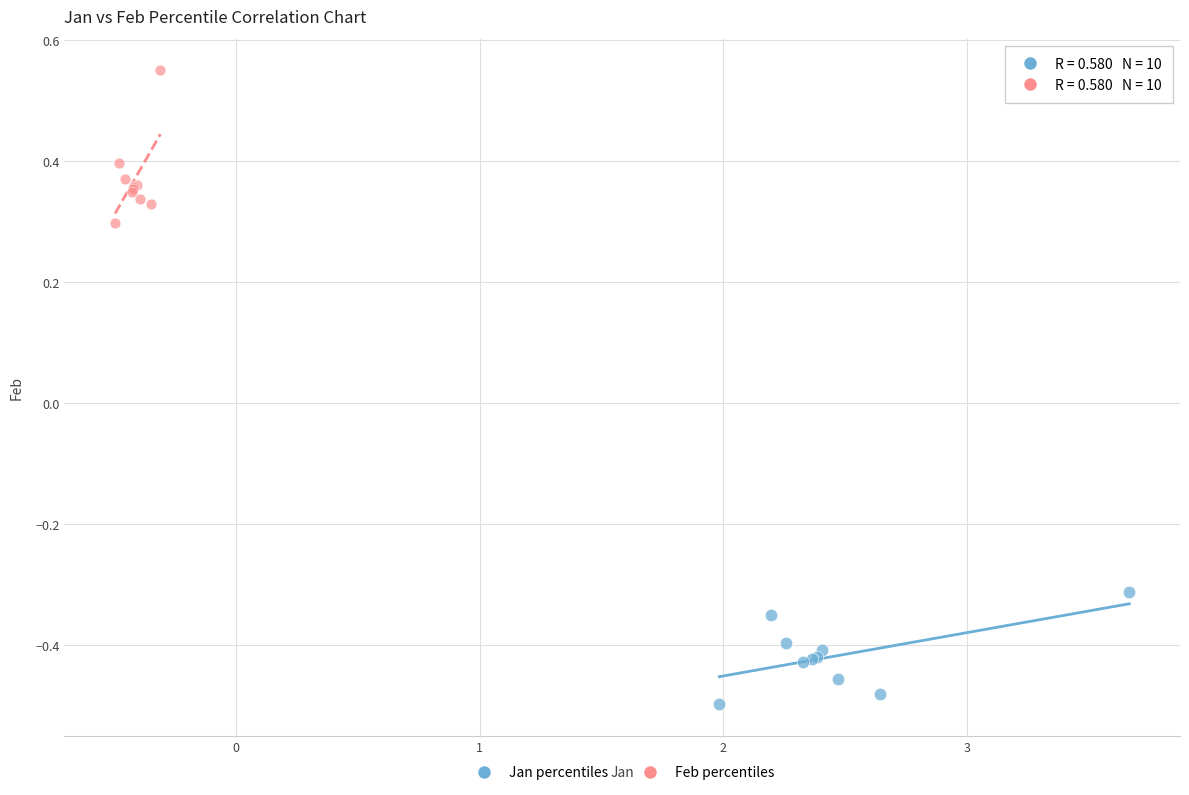

Which series contains the lowest Y value?

Jan percentiles